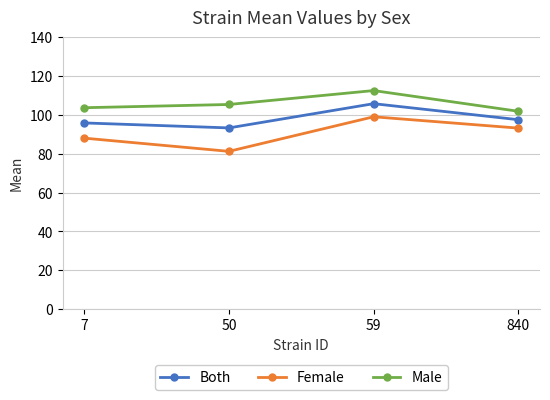

Is the value of Female at 7 greater than the value of Male at 840?

No